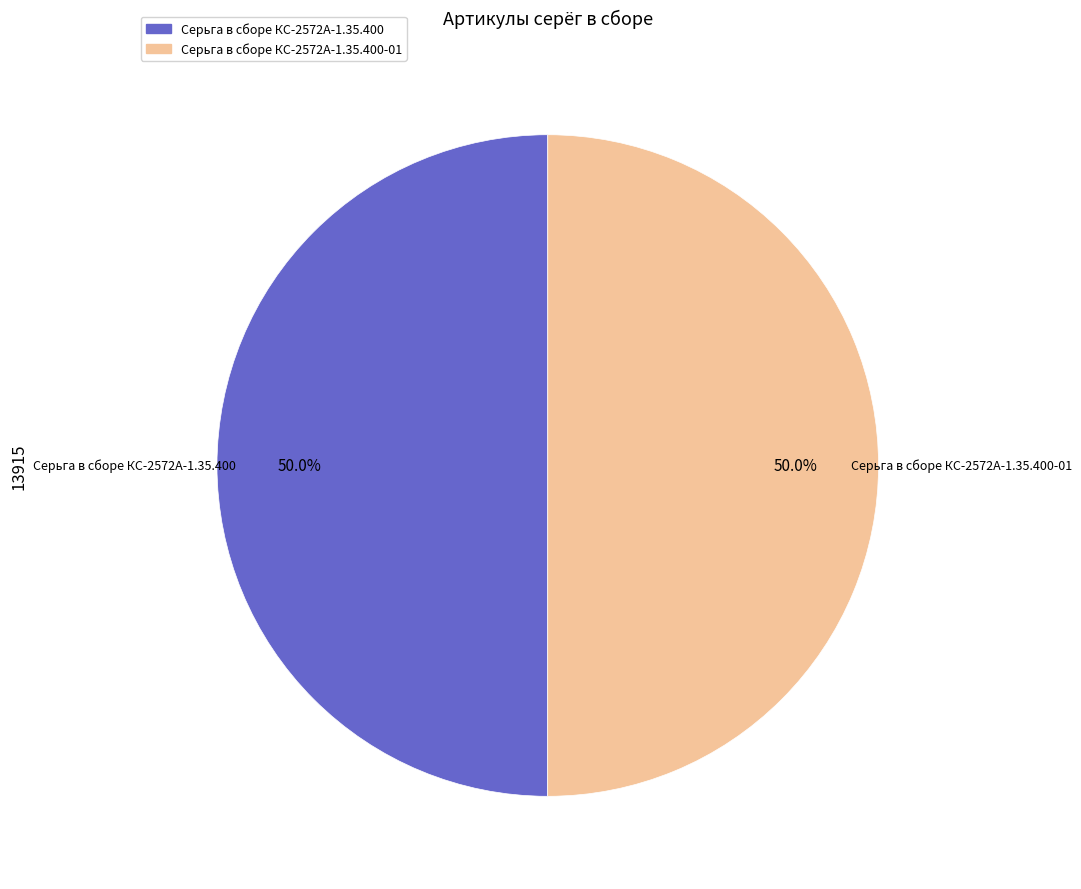

Count the number of slices in the pie.

2